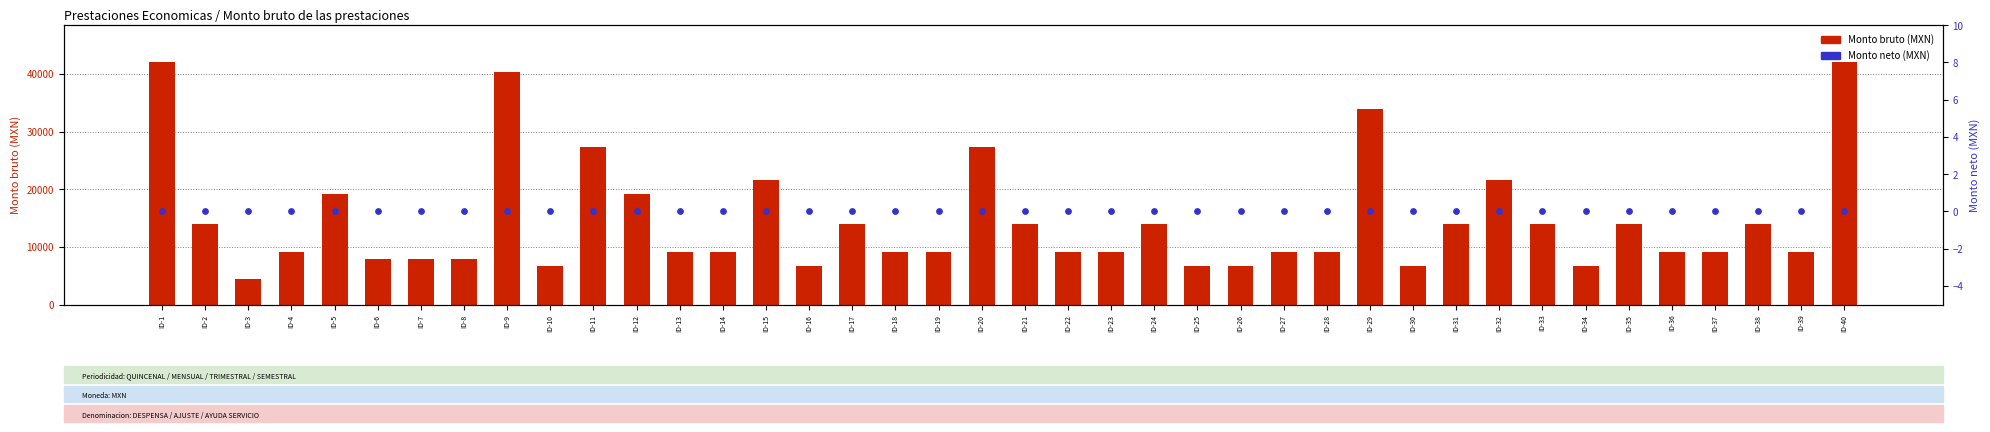

Which series has the largest total across all categories?

Monto bruto (MXN)